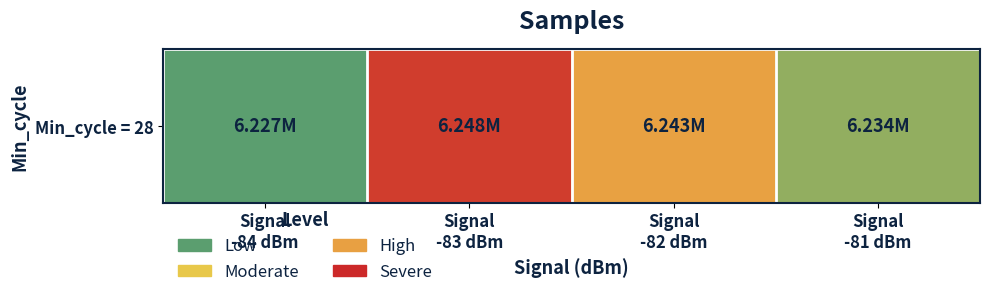

Reading left to right, list all the values displayed in this chart.

Signal
-84 dBm=6.2	Signal
-83 dBm=6.2	Signal
-82 dBm=6.2	Signal
-81 dBm=6.2